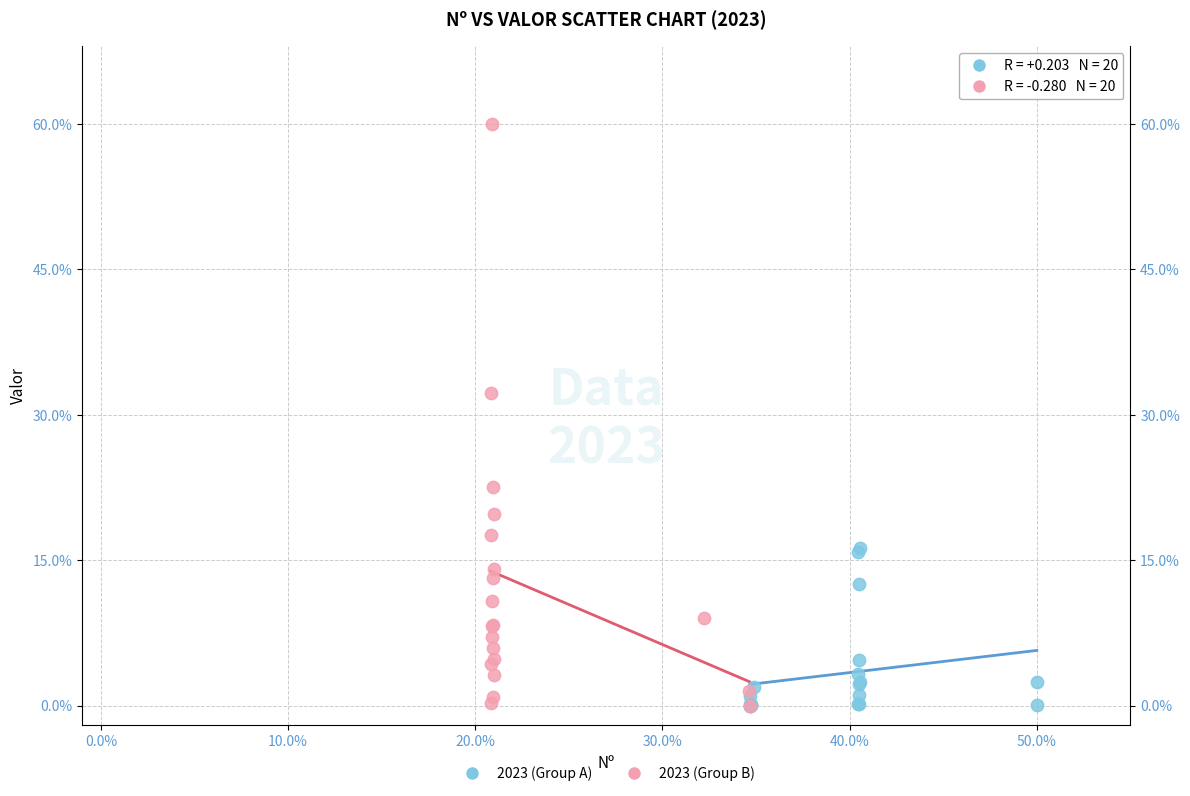

Which series reaches the maximum Y coordinate?

2023 (Group B)